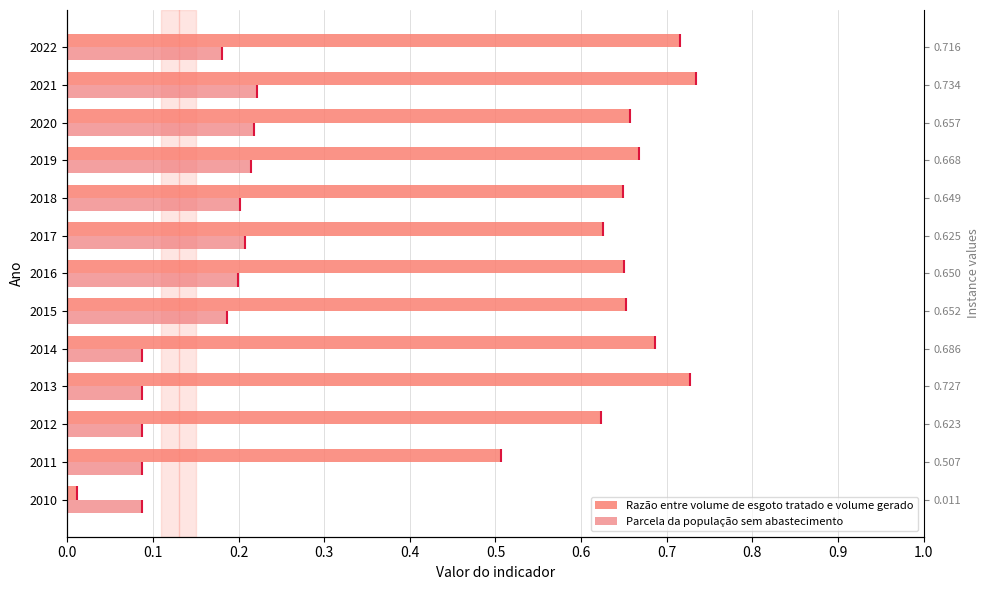

What is the maximum value for Razão entre volume de esgoto tratado e volume gerado?

0.7